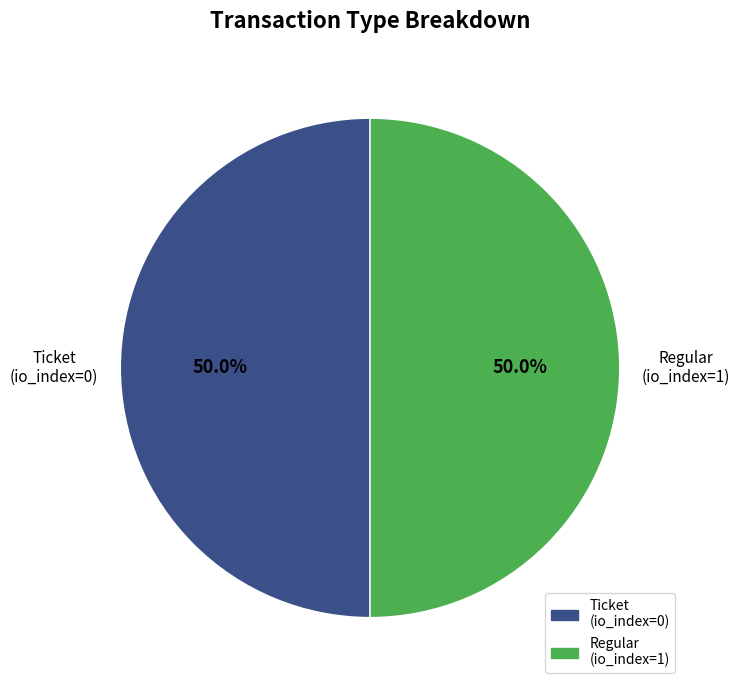

Count the number of slices in the pie.

2